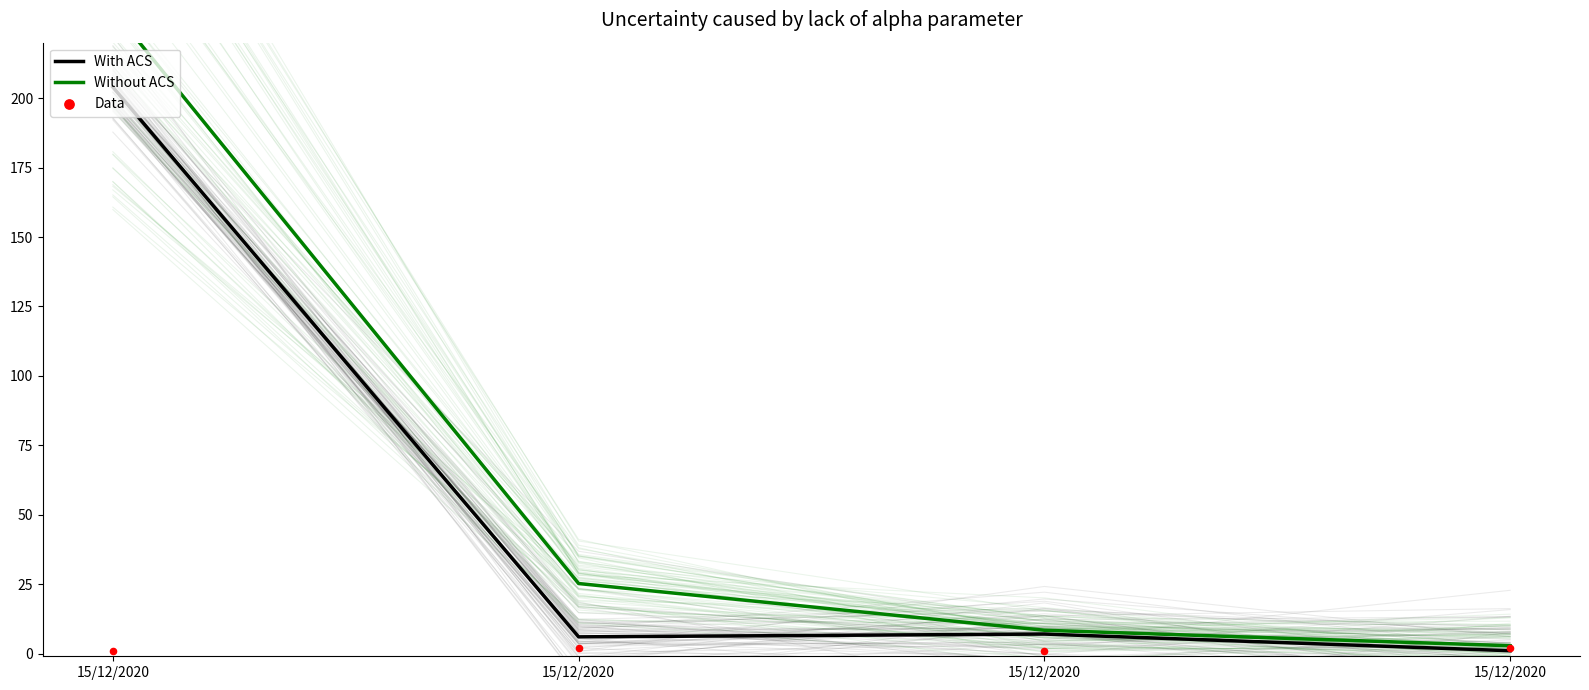

At which category is the sum across all series the highest?

15/12/2020